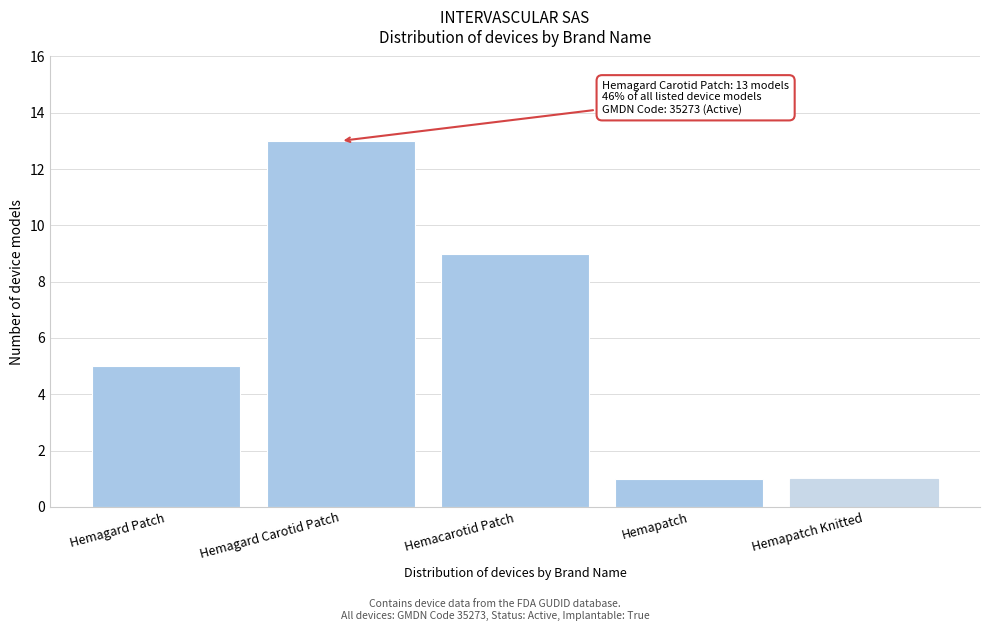

Reading left to right, extract all data points from this chart.

Hemagard Patch=5	Hemagard Carotid Patch=13	Hemacarotid Patch=9	Hemapatch=1	Hemapatch Knitted=1